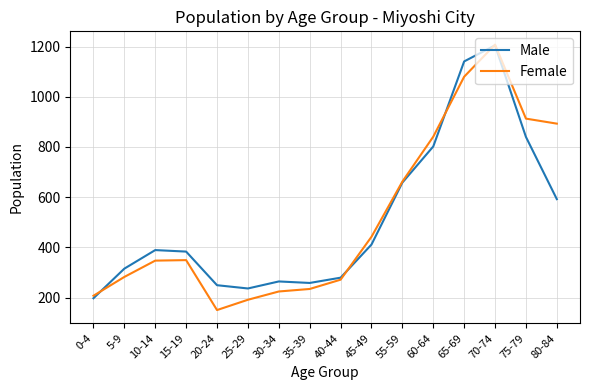

Rank the series at 75-79 from highest to lowest value.

Female, Male